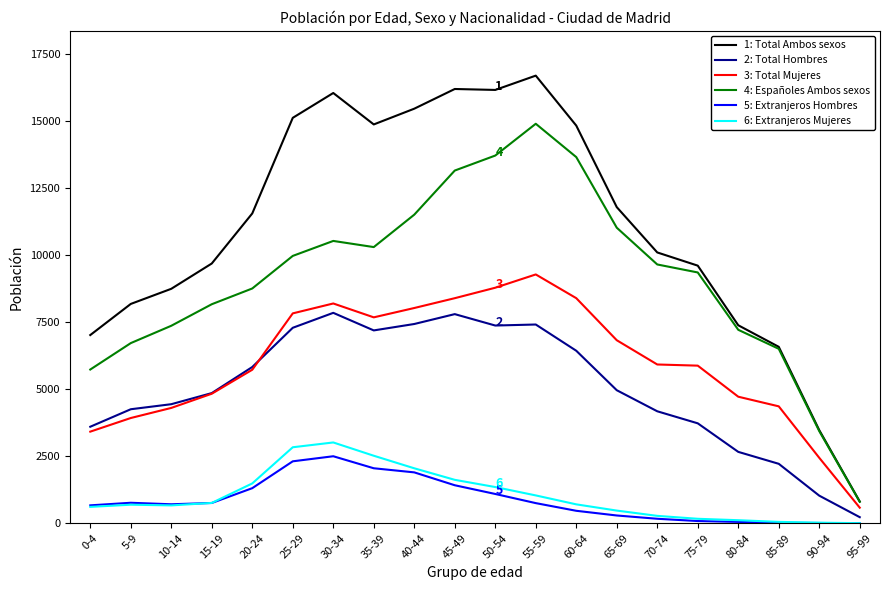

At which category does the chart reach its peak across all series?

55-59